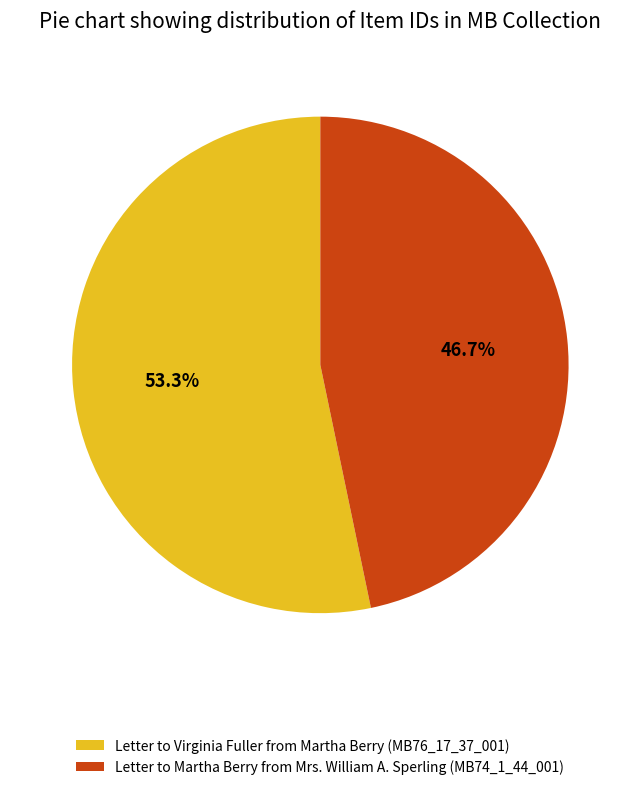

What is the largest slice in the pie chart?

Letter to Virginia Fuller from Martha Berry (MB76_17_37_001)